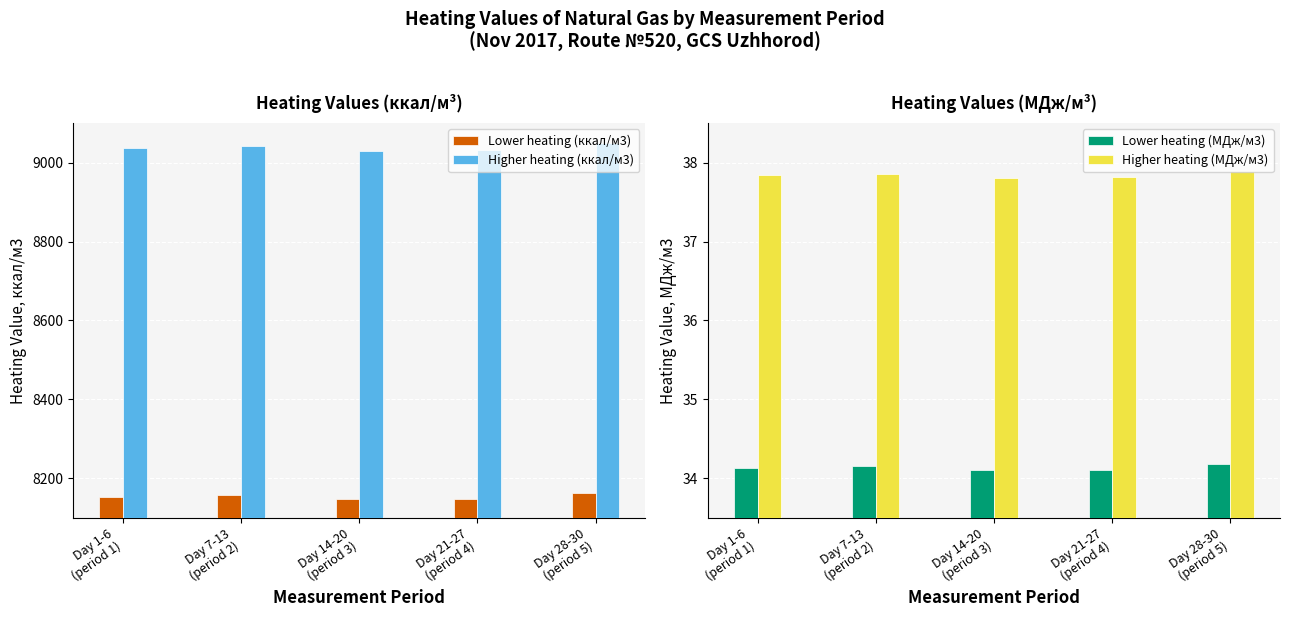

Does the chart contain stacked bars?

No